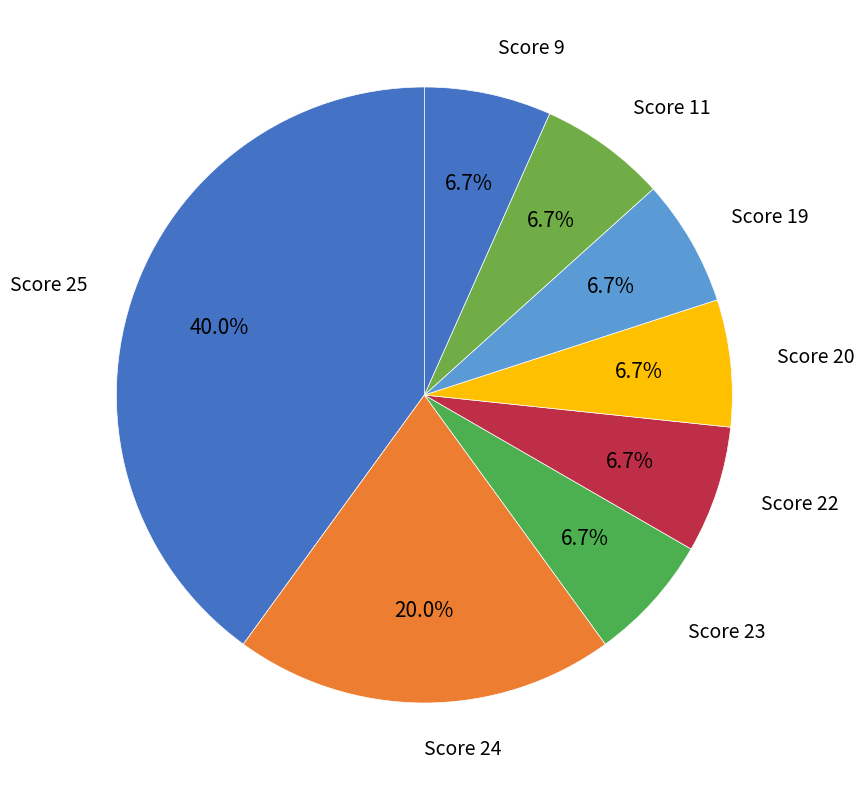

Count the number of slices in the pie.

8